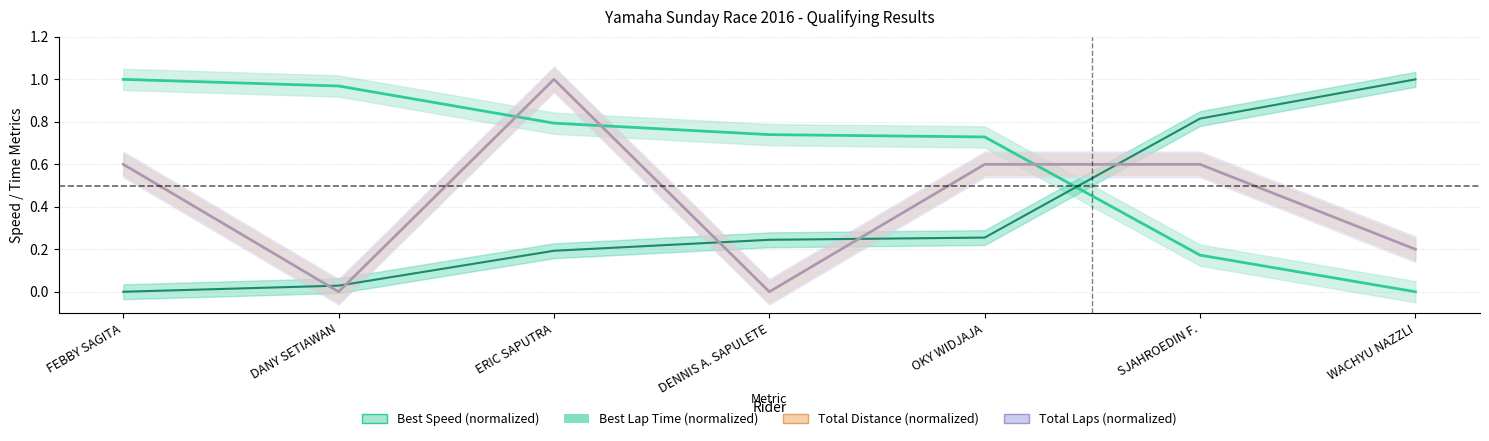

How many values in Best Speed are above zero?

6